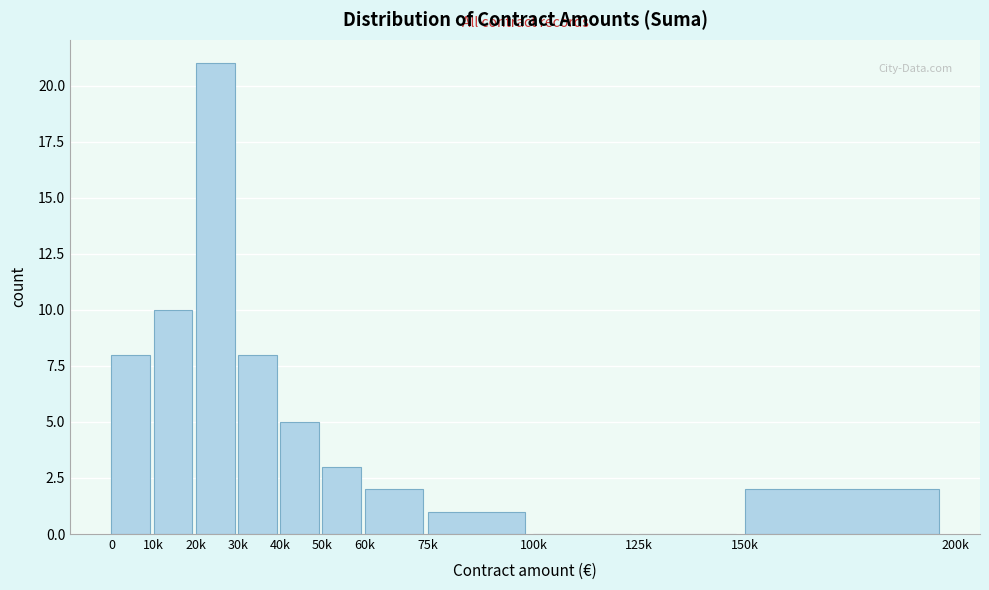

Reading left to right, list all the values displayed in this chart.

0=8	10k=10	20k=21	30k=8	40k=5	50k=3	60k=2	75k=1	100k=0	125k=0	150k=2